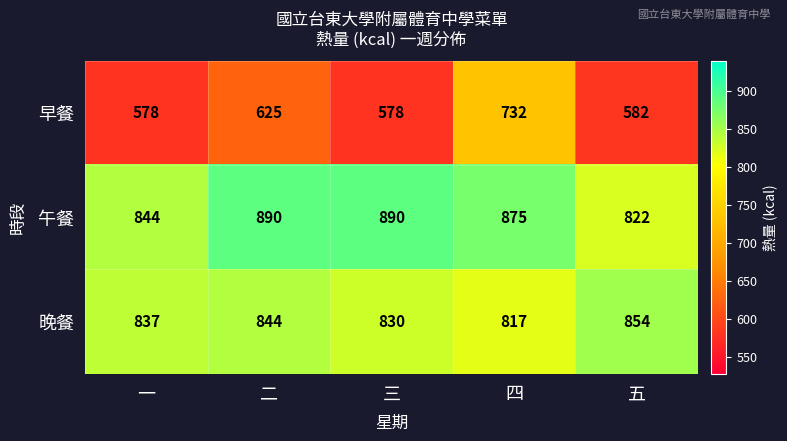

What is the difference between the highest and lowest values at 二?

265